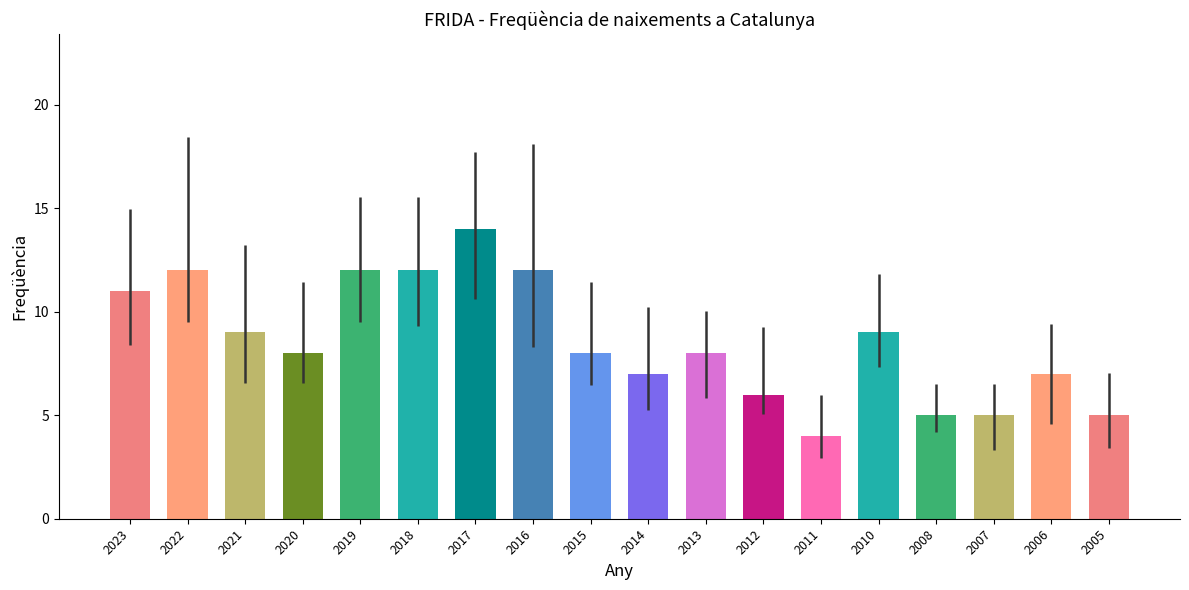

What is the value of the 4th bar from the left?

8